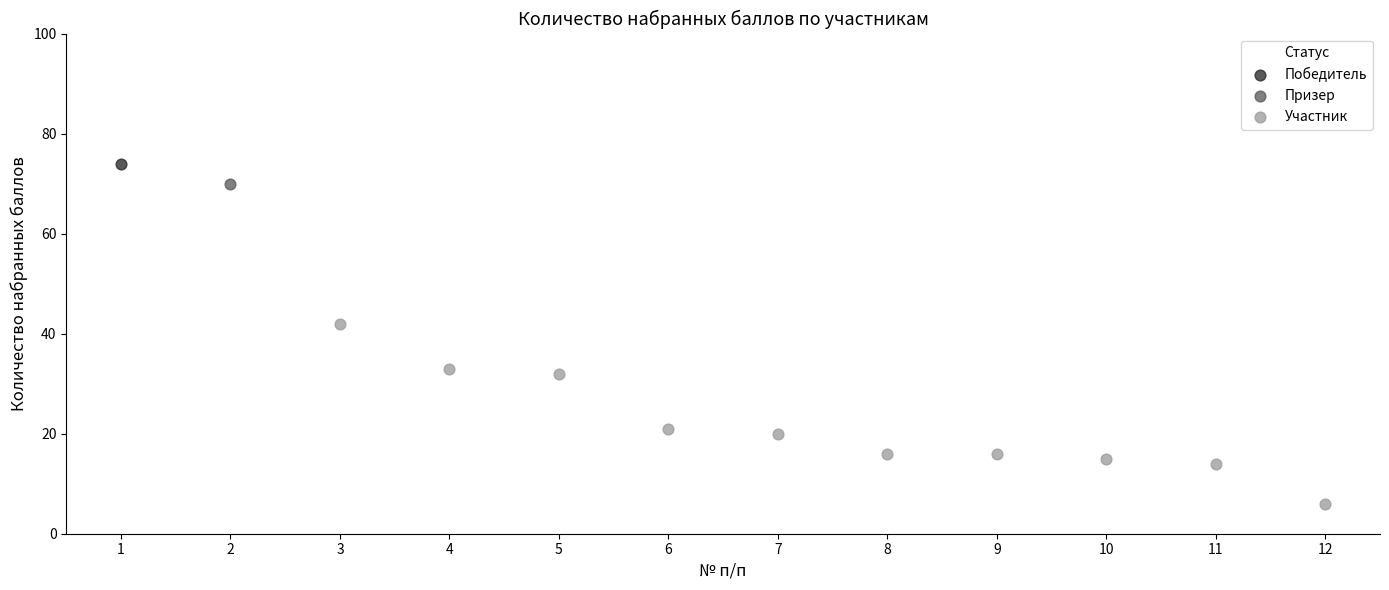

What are all the series names shown in the legend?

Победитель, Призер, Участник